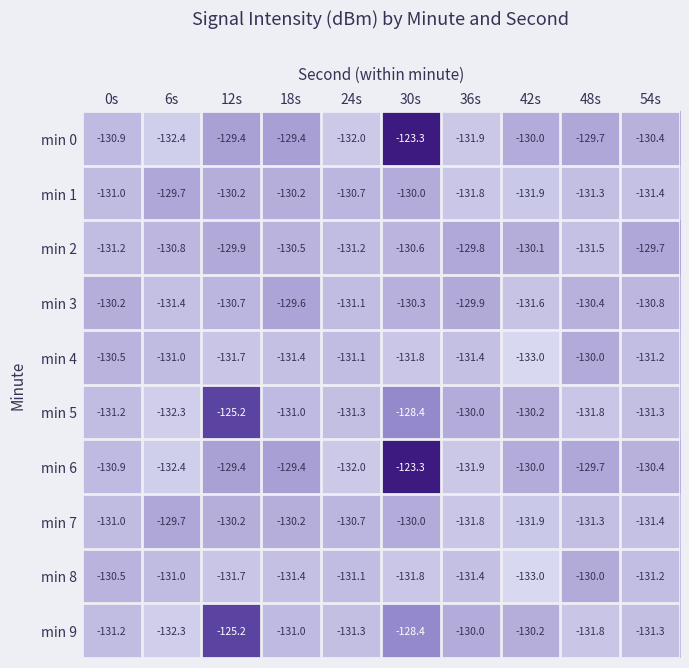

Where is min 9 nearest to the value -128?

30s